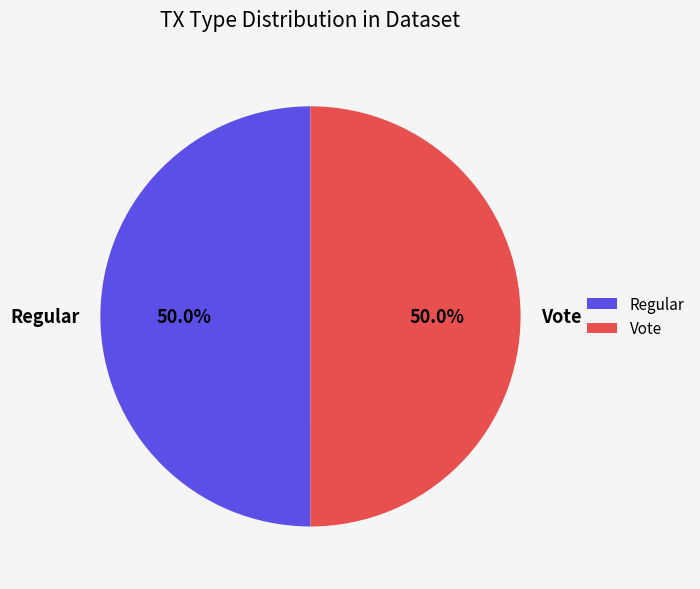

Do Regular and Vote together represent more than half of the pie?

Yes